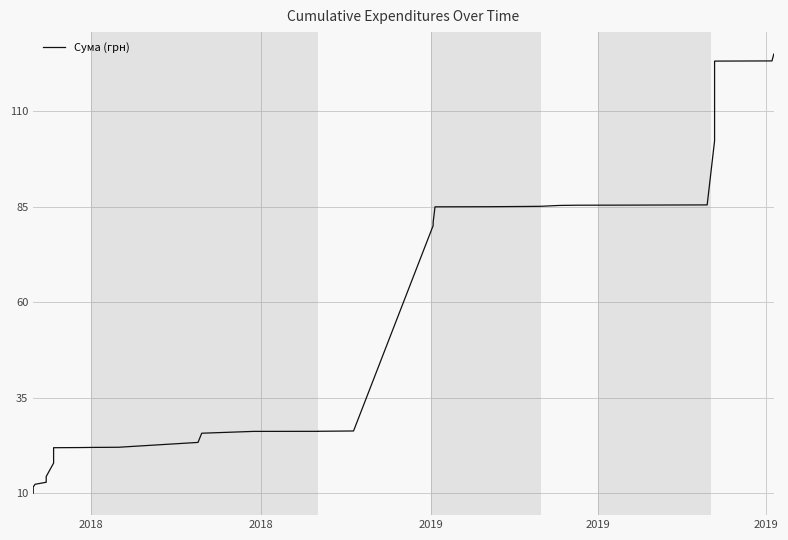

What is the average value?

50.5